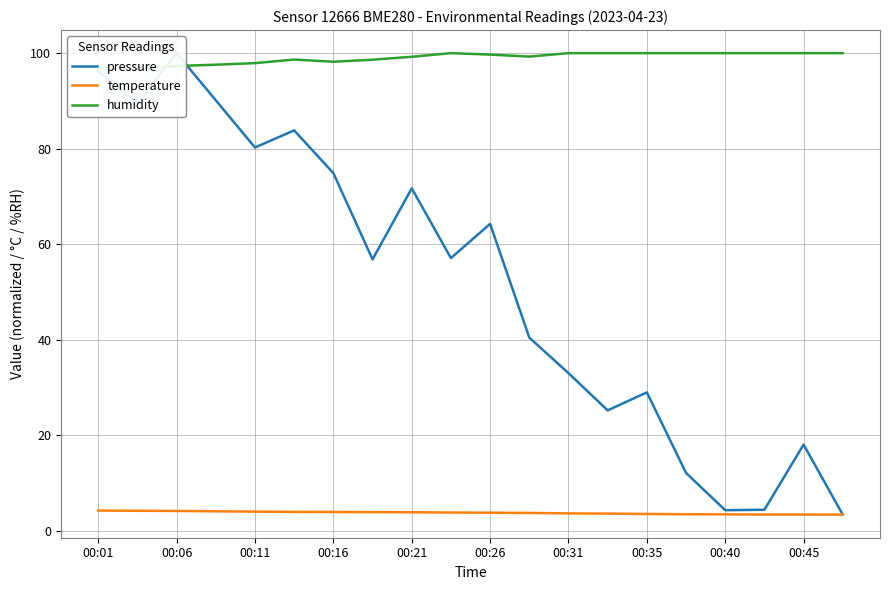

Which has a higher value, 17 or 11?

11